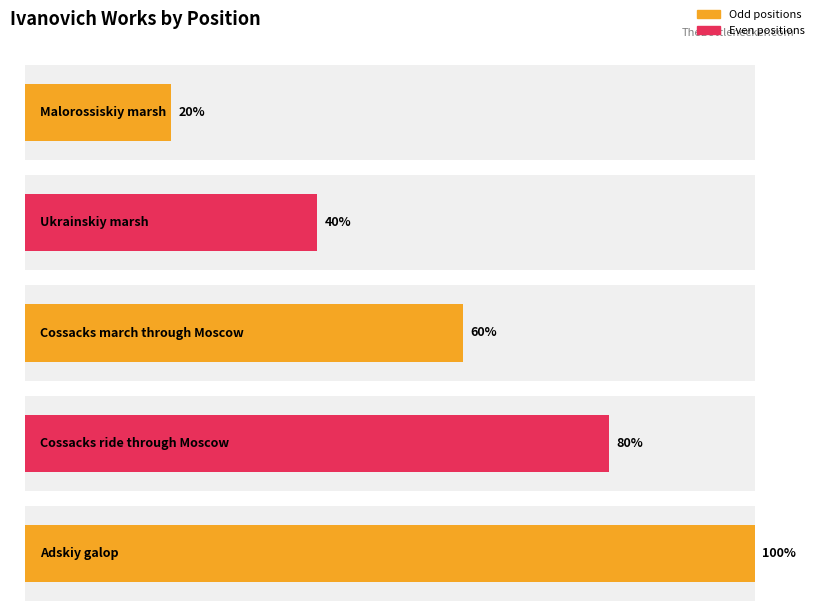

The value at 2-11-14 is 1. True or false?

False